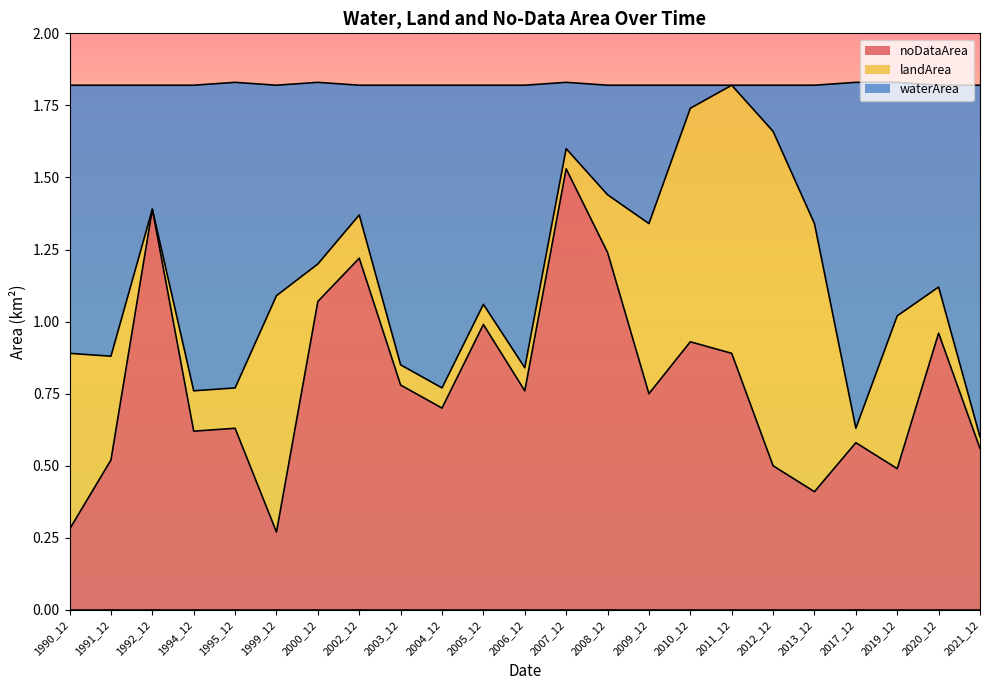

Does the chart display data point markers on the line(s)?

No